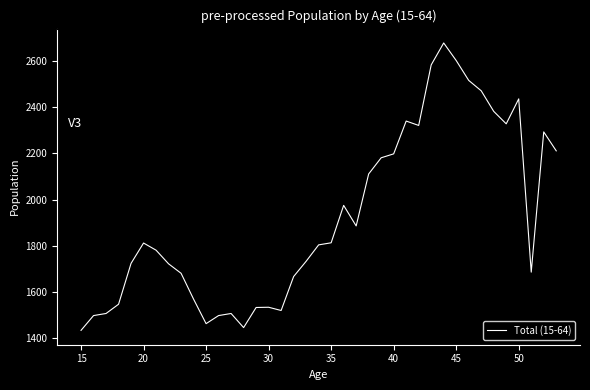

What is the difference between the maximum and minimum values?

1244